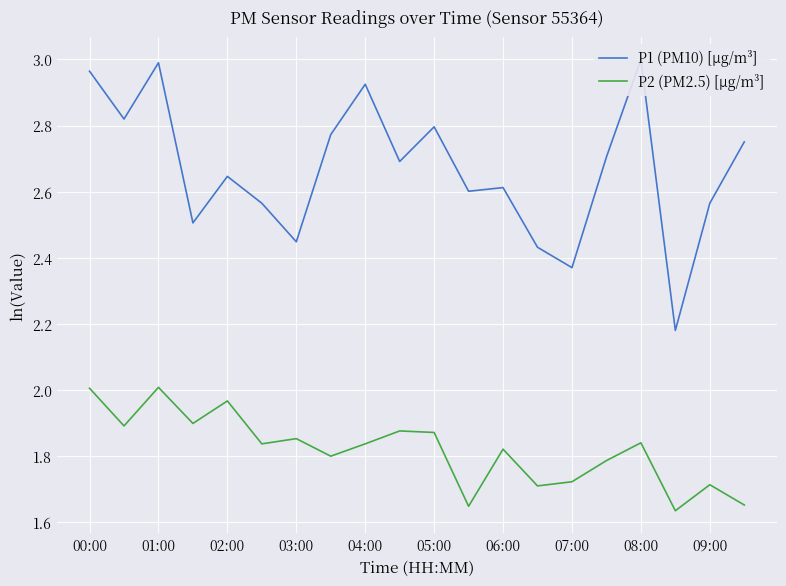

Is it true that P2 (PM2.5) [µg/m³] equals 1.2 at 06:00?

False